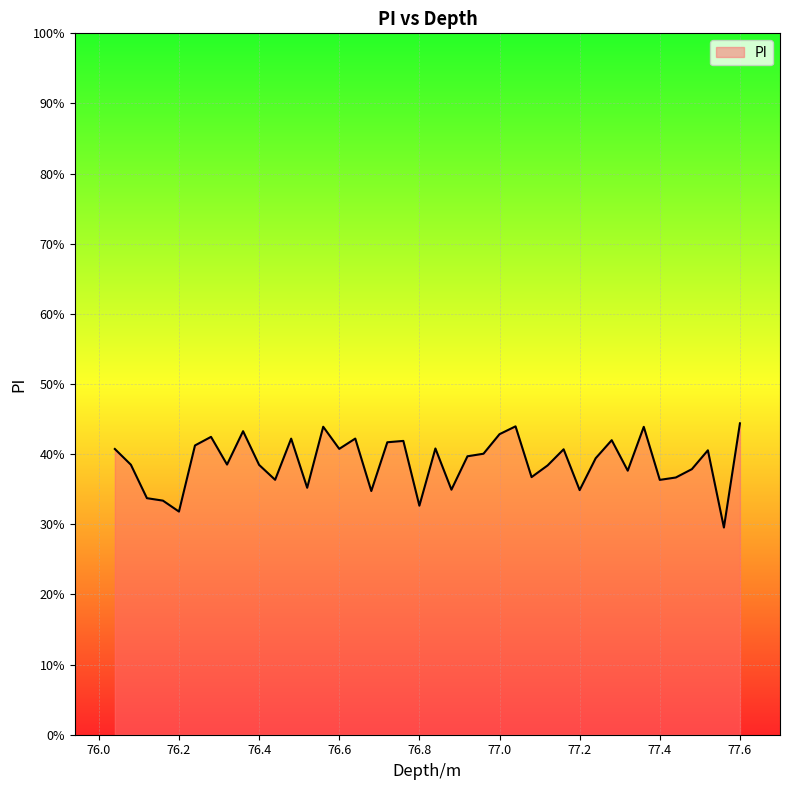

At which label is the value closest to 0?

77.56